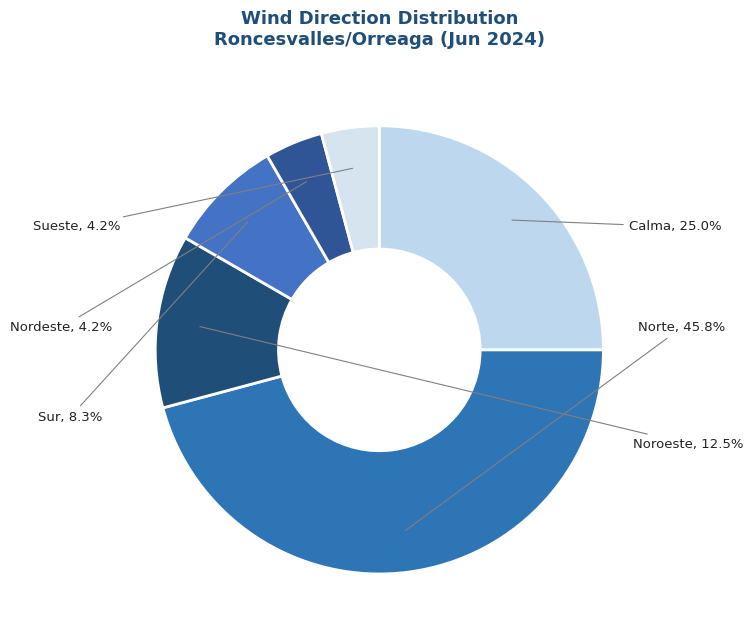

How many segments does this pie chart have?

6